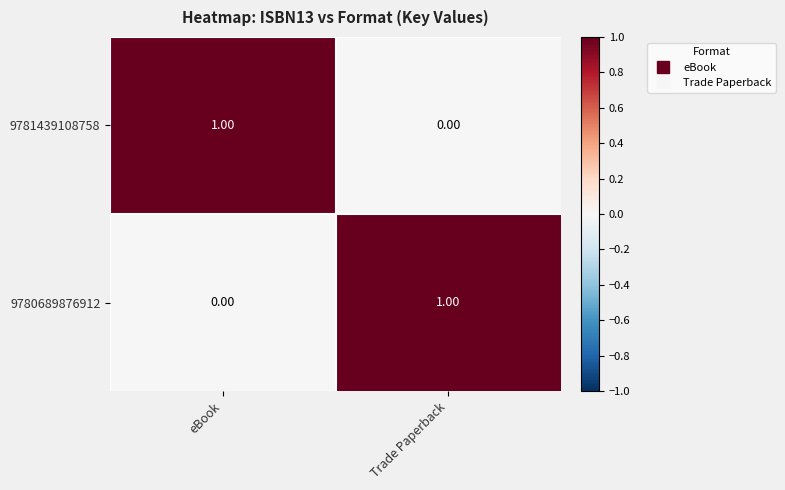

At eBook, list the series in order from largest to smallest.

9781439108758, 9780689876912